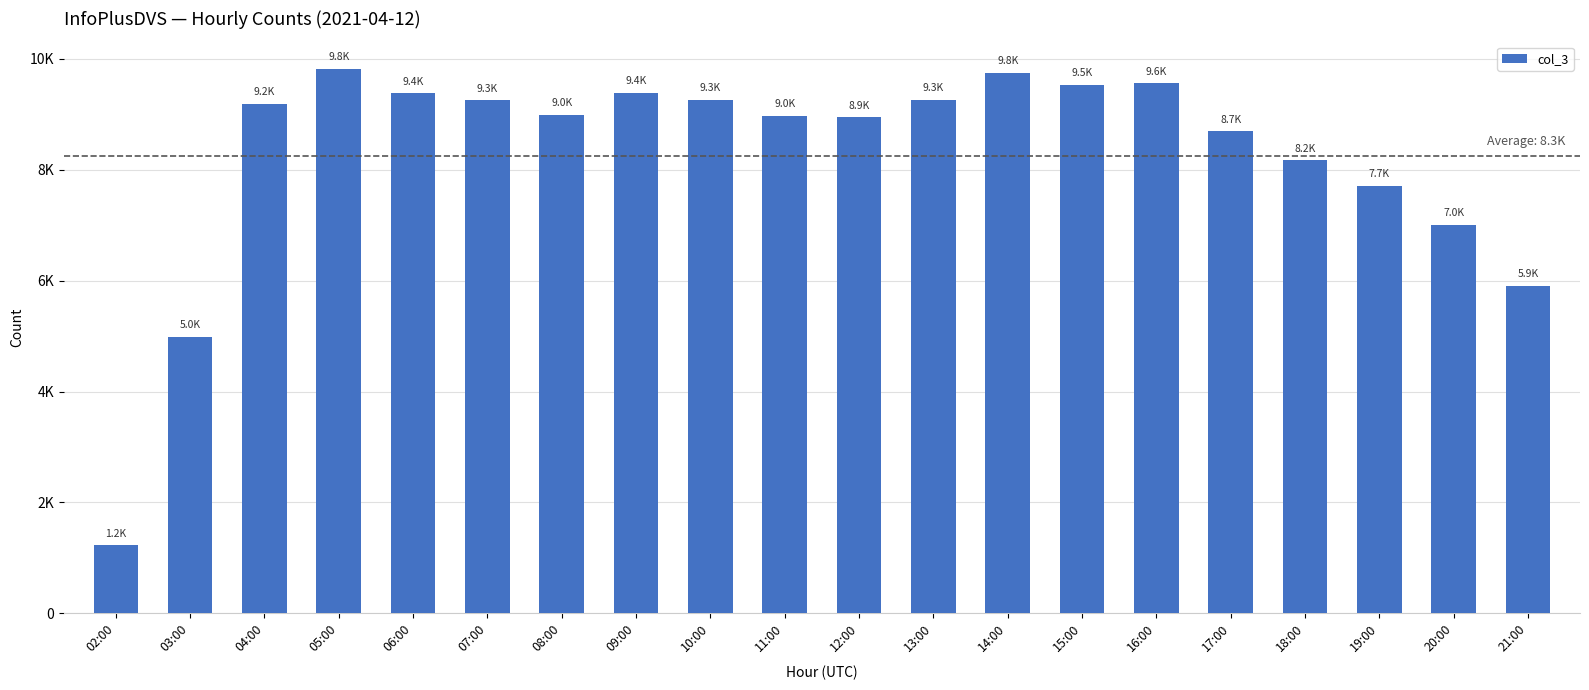

What is the change in value from 05:00 to 18:00?

-1658